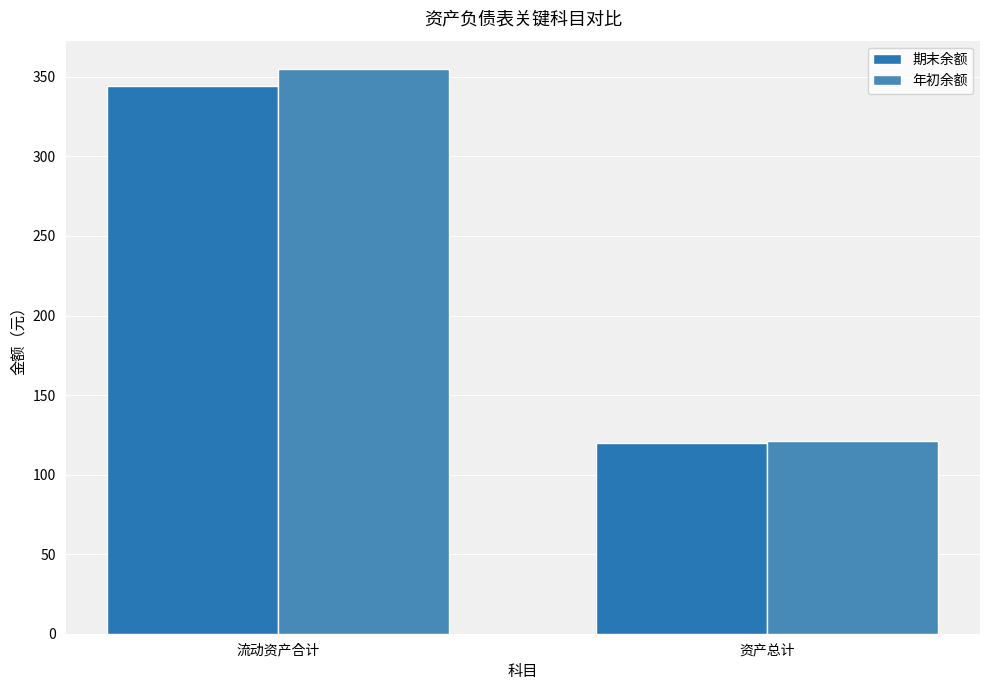

At which category is the sum across all series the highest?

流动资产合计